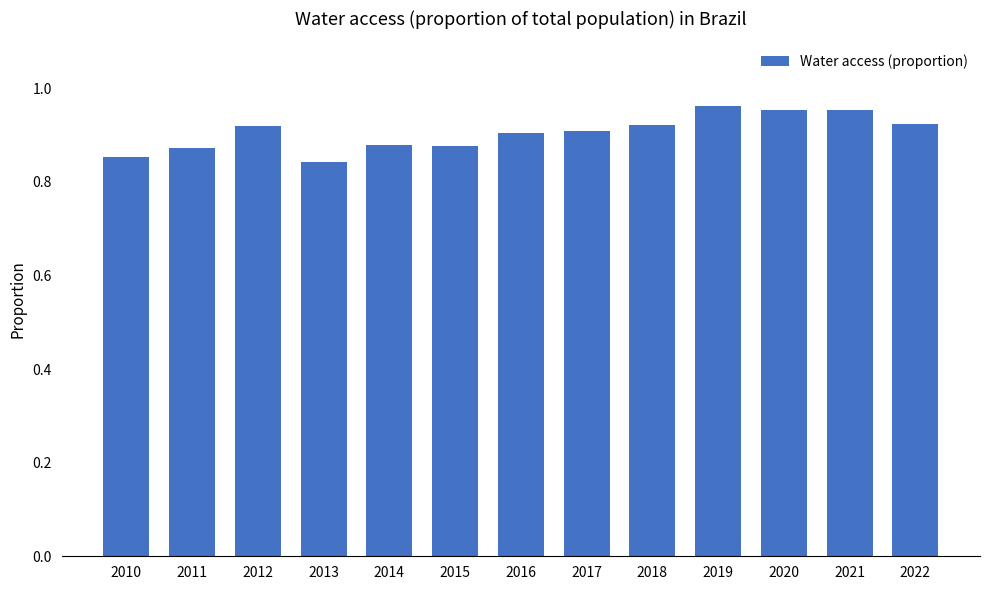

True or false: the data shows 0.9 at 2022.

True